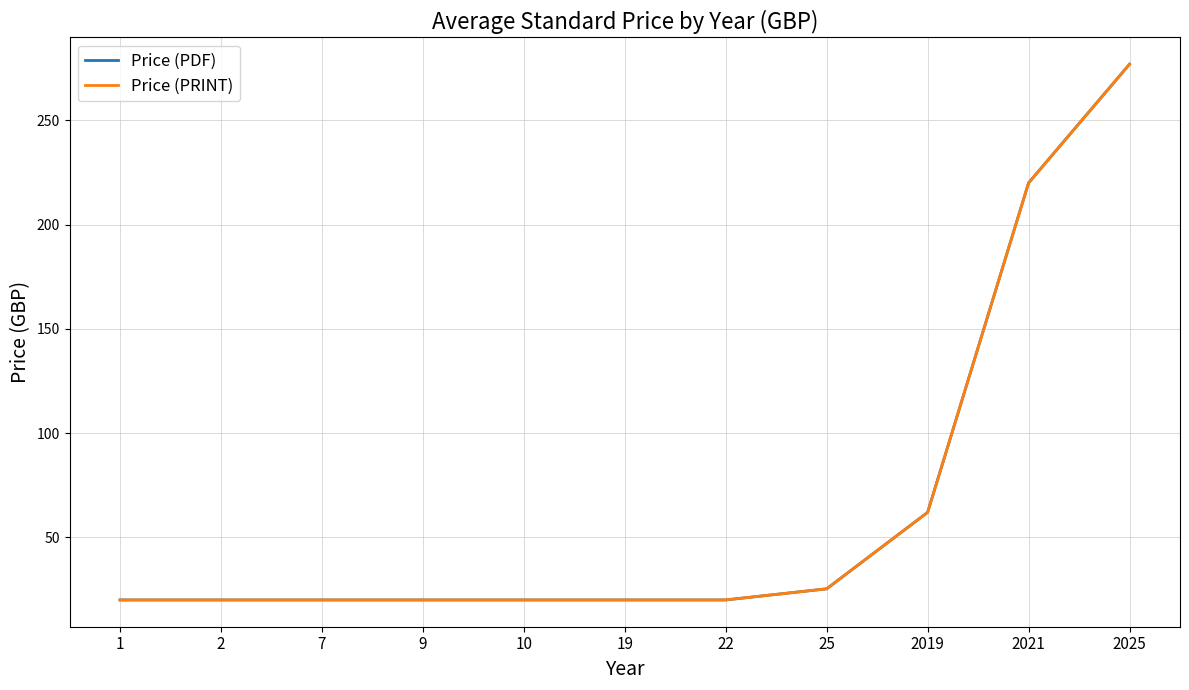

What is the value of the Price (PDF) point at the 3rd from the left?

20.0